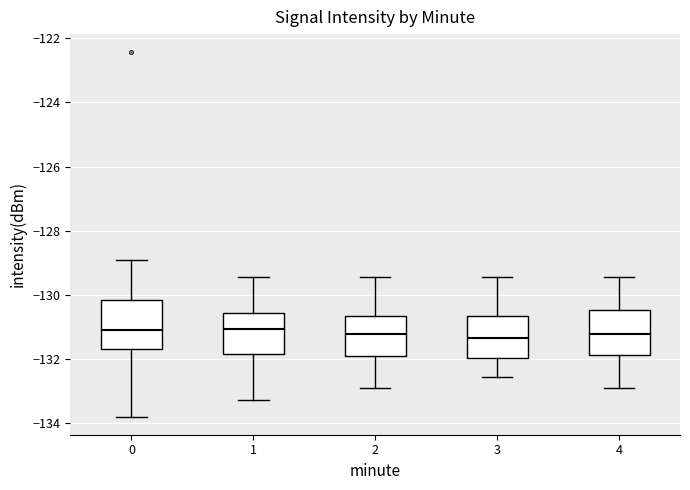

Reading left to right, read every box against the y-axis: the position of its median line, the range the box covers, and the ends of its whiskers. The values are not printed on the chart, so give them approximately, as read against the axis.

0: median -131.2, box -131.6 to -130.2, whiskers -133.8 to -129.0
1: median -131.0, box -131.8 to -130.6, whiskers -133.2 to -129.4
2: median -131.2, box -131.8 to -130.6, whiskers -132.8 to -129.4
3: median -131.4, box -132.0 to -130.6, whiskers -132.6 to -129.4
4: median -131.2, box -131.8 to -130.4, whiskers -132.8 to -129.4